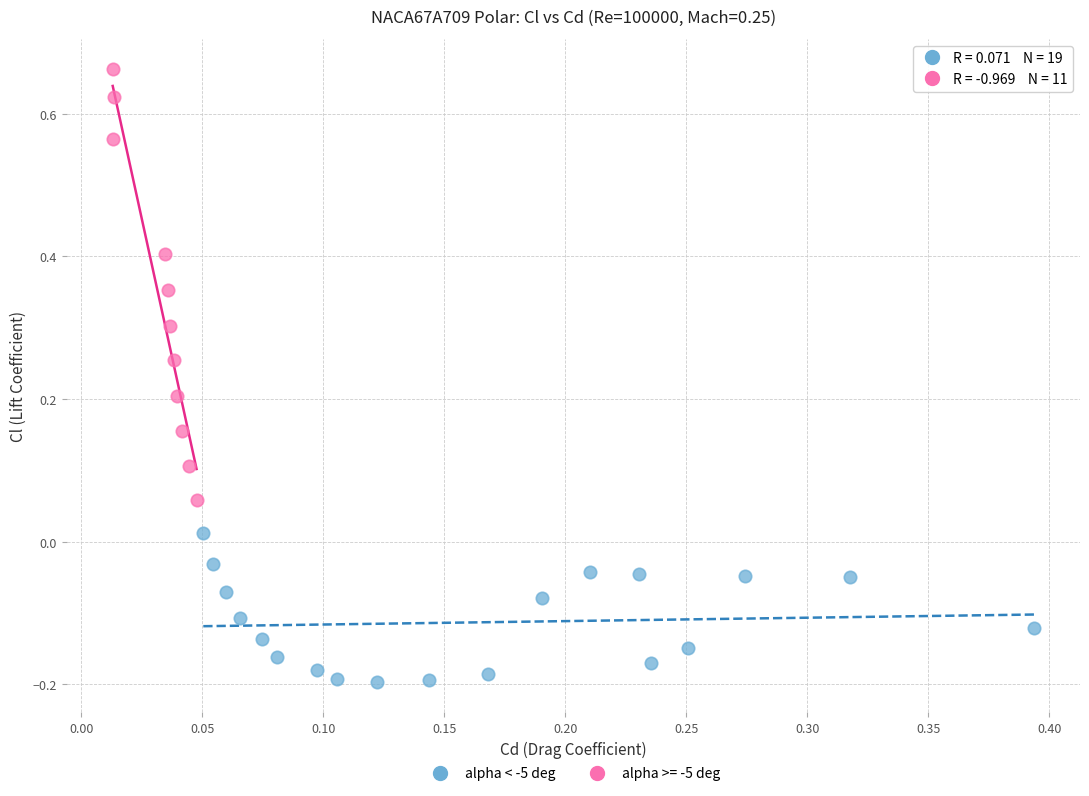

Which series contains the lowest Y value?

alpha < -5 deg